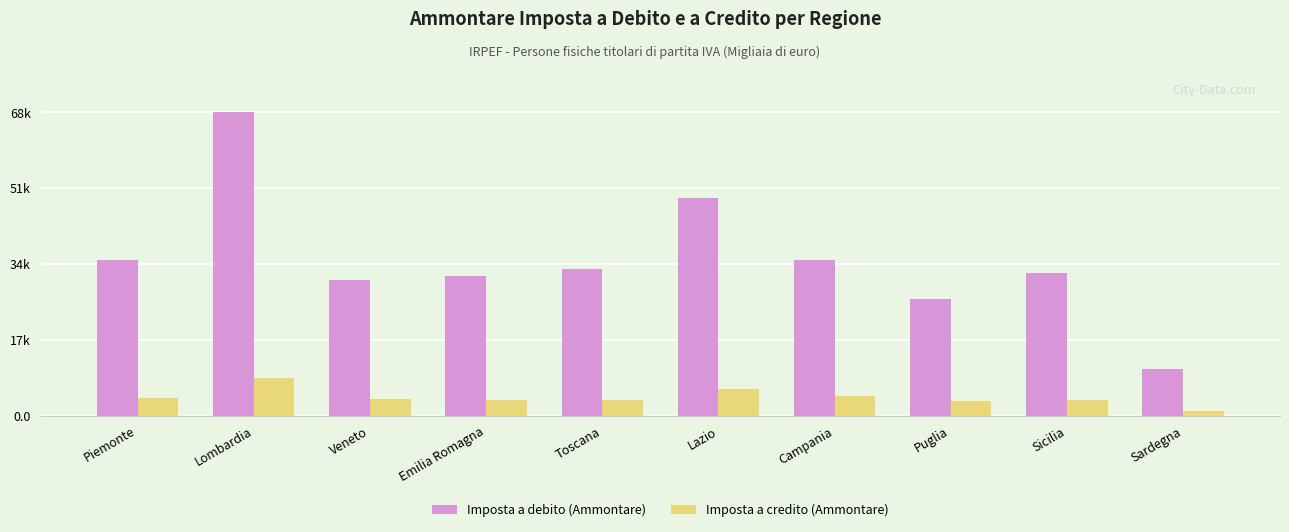

What are all the series names shown in the legend?

Imposta a debito (Ammontare), Imposta a credito (Ammontare)